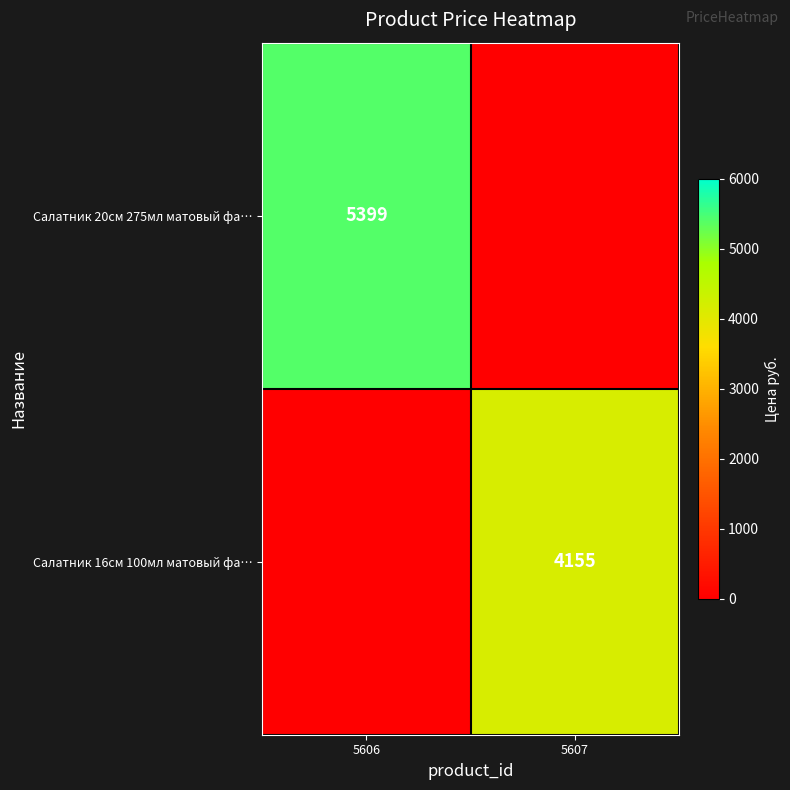

What is the spread (max minus min) of values at 5606?

5399